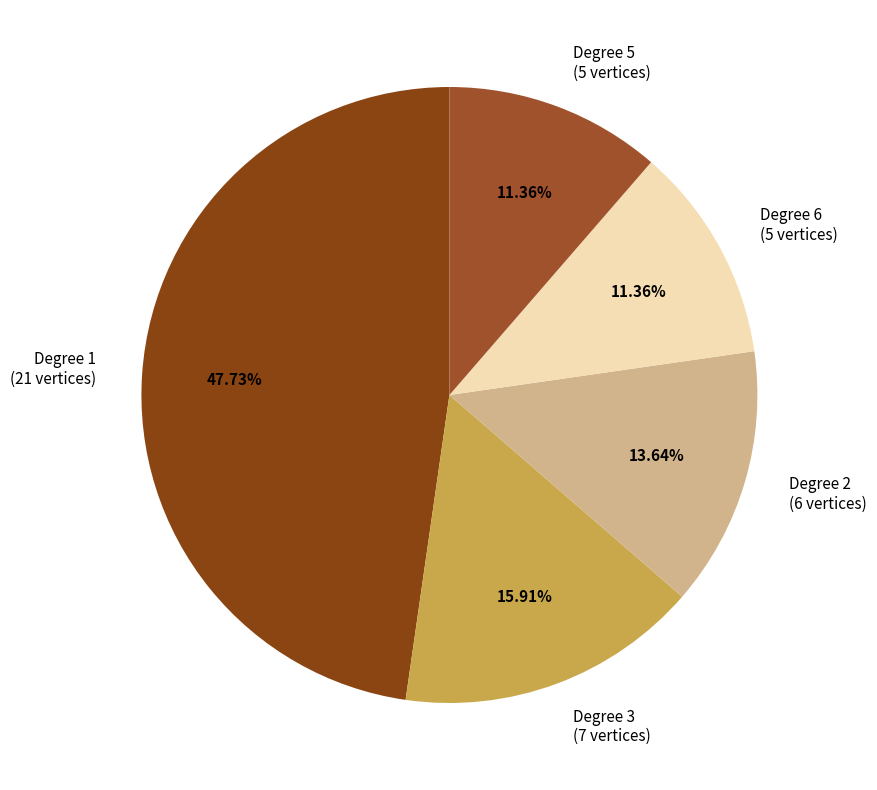

Does Degree 1 represent more than half of the total?

No